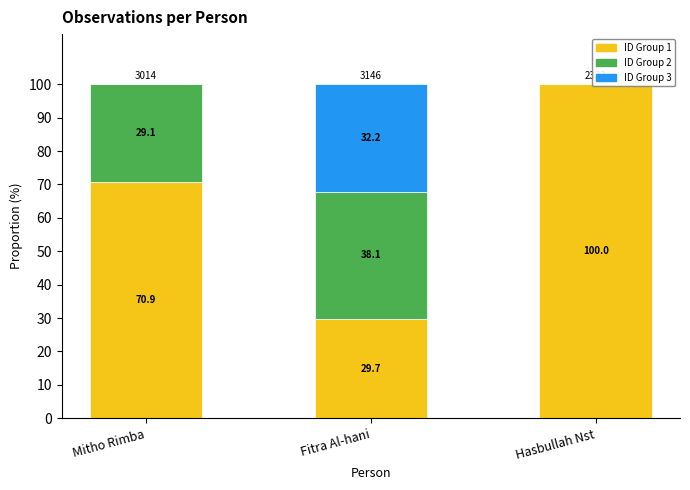

How many bars are there in each group?

3